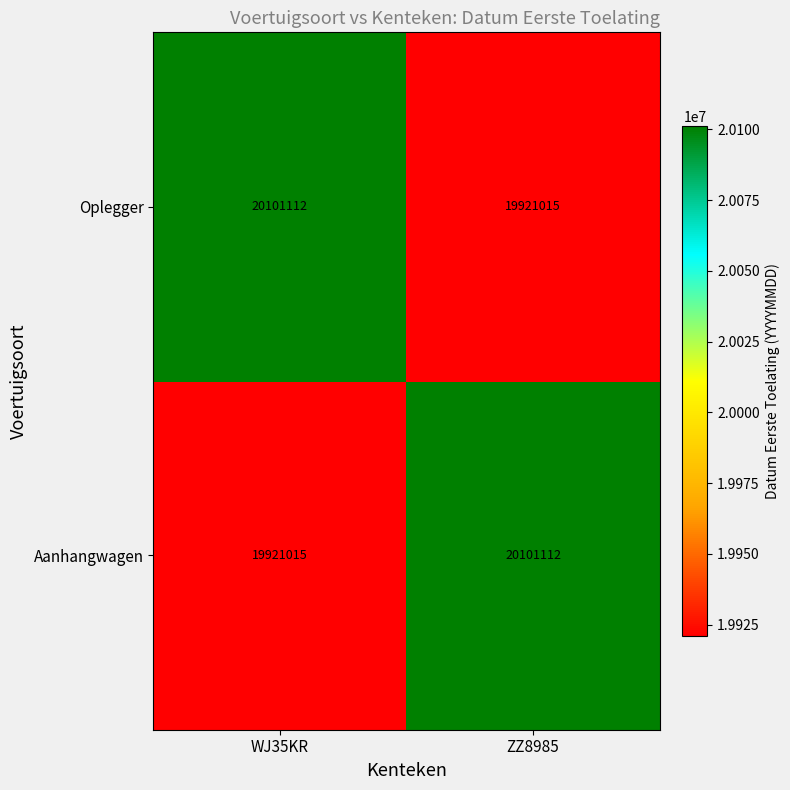

Which category has the highest value in the Oplegger series?

WJ35KR